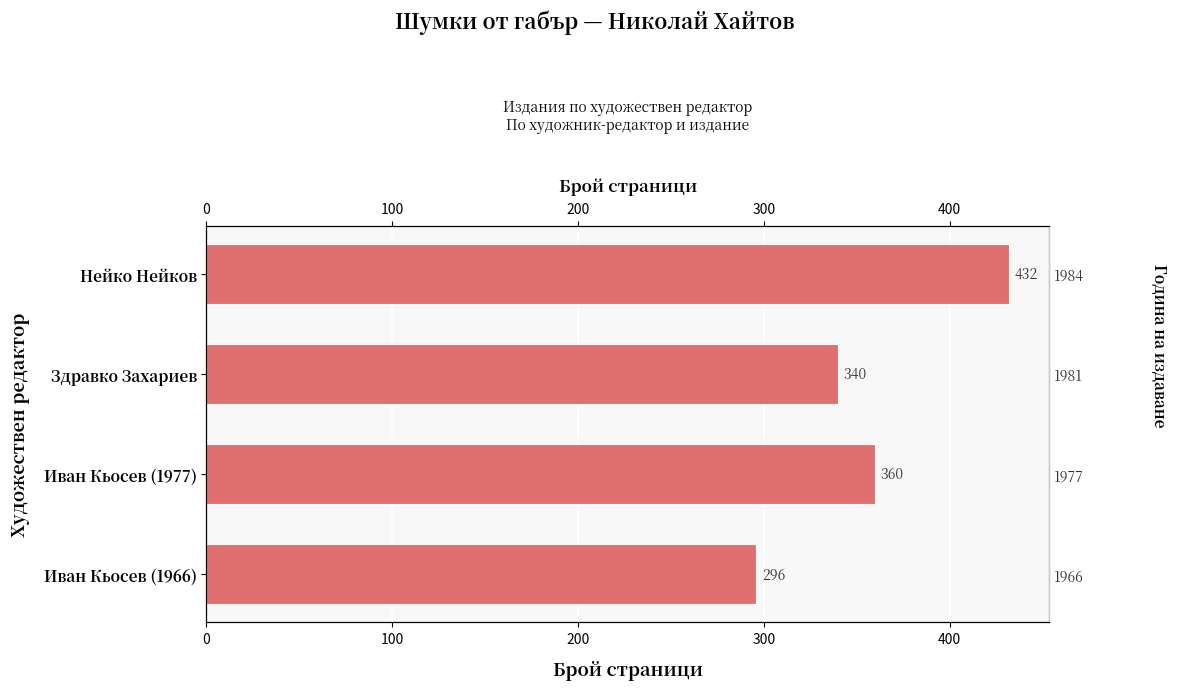

How many values are between 340 and 432?

3